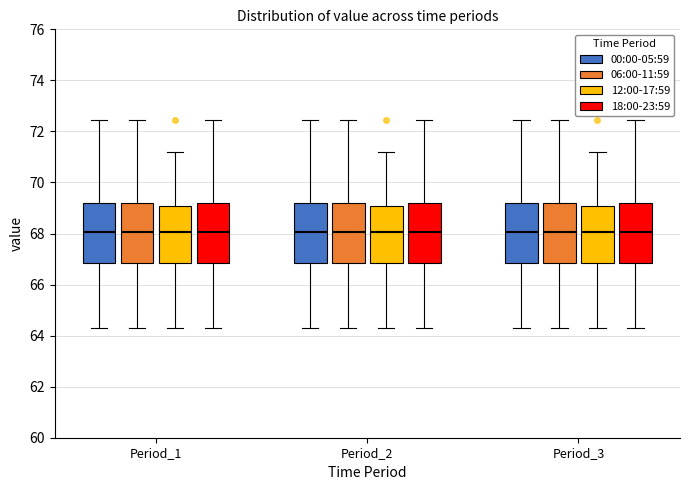

Reading left to right, read every box against the y-axis: the position of its median line, the range the box covers, and the ends of its whiskers. The values are not printed on the chart, so give them approximately, as read against the axis.

Period_1 (00:00-05:59): median 68.0, box 66.8 to 69.2, whiskers 64.4 to 72.4
Period_1 (06:00-11:59): median 68.0, box 66.8 to 69.2, whiskers 64.4 to 72.4
Period_1 (12:00-17:59): median 68.0, box 66.8 to 69.0, whiskers 64.4 to 71.2
Period_1 (18:00-23:59): median 68.0, box 66.8 to 69.2, whiskers 64.4 to 72.4
Period_2 (00:00-05:59): median 68.0, box 66.8 to 69.2, whiskers 64.4 to 72.4
Period_2 (06:00-11:59): median 68.0, box 66.8 to 69.2, whiskers 64.4 to 72.4
Period_2 (12:00-17:59): median 68.0, box 66.8 to 69.0, whiskers 64.4 to 71.2
Period_2 (18:00-23:59): median 68.0, box 66.8 to 69.2, whiskers 64.4 to 72.4
Period_3 (00:00-05:59): median 68.0, box 66.8 to 69.2, whiskers 64.4 to 72.4
Period_3 (06:00-11:59): median 68.0, box 66.8 to 69.2, whiskers 64.4 to 72.4
Period_3 (12:00-17:59): median 68.0, box 66.8 to 69.0, whiskers 64.4 to 71.2
Period_3 (18:00-23:59): median 68.0, box 66.8 to 69.2, whiskers 64.4 to 72.4